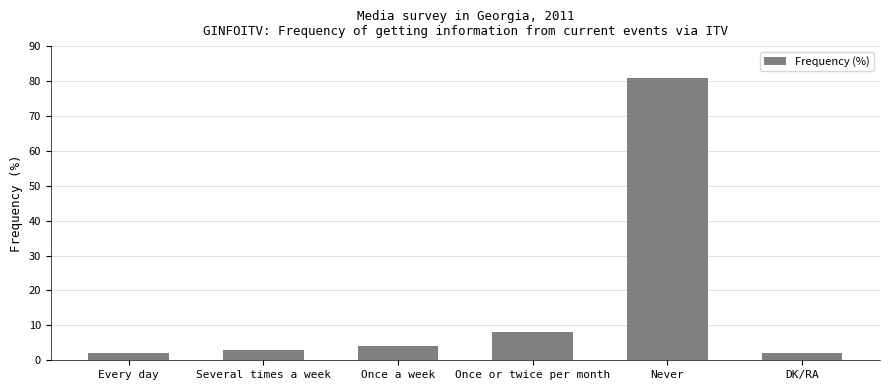

What is the average value?

17